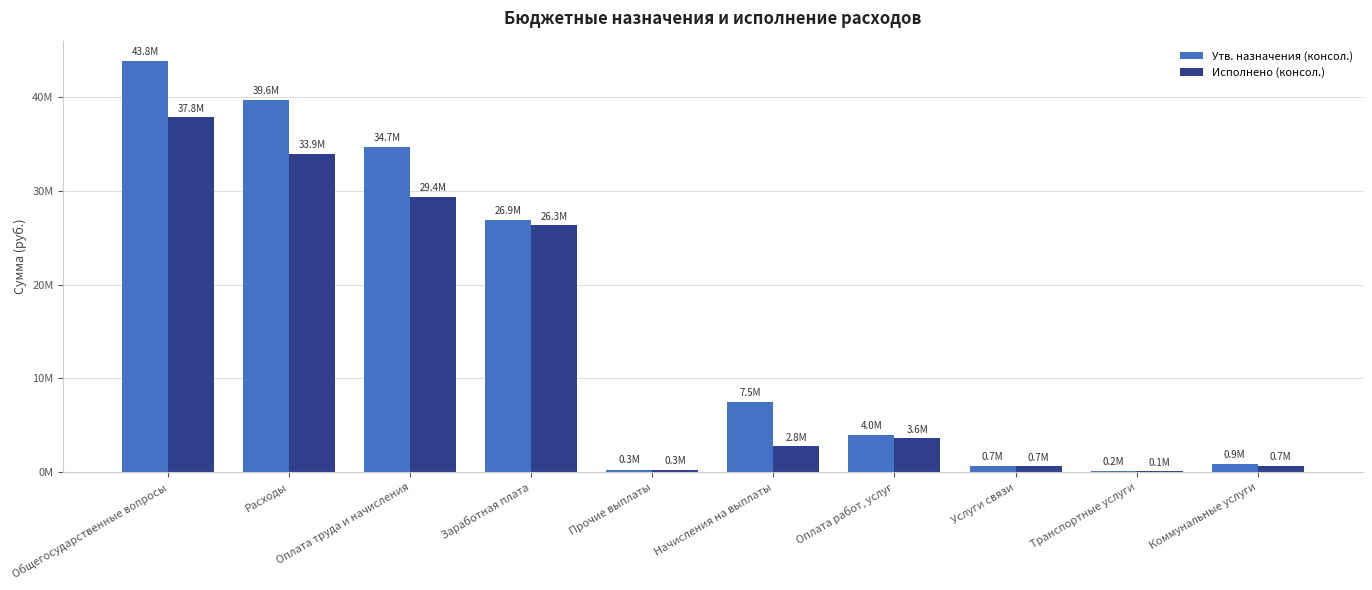

Which series has the largest range (max minus min)?

Утв. назначения (консол.)